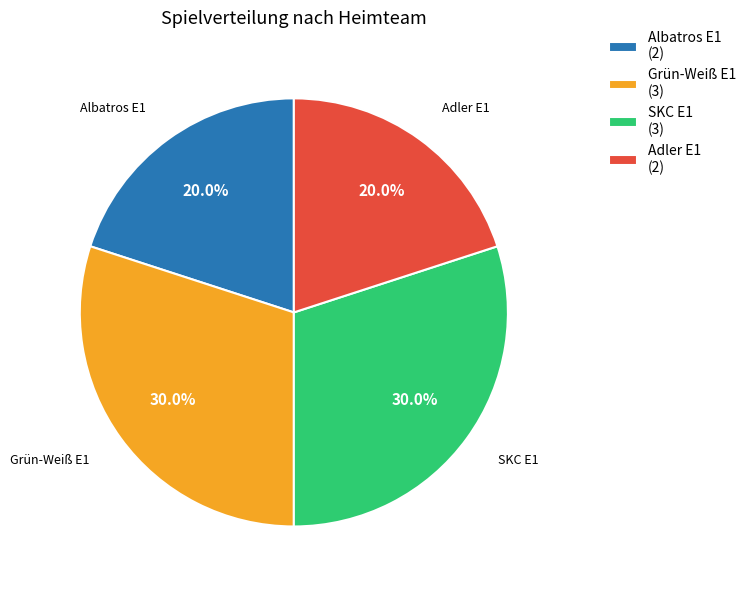

Is there any slice that represents more than half of the pie?

No